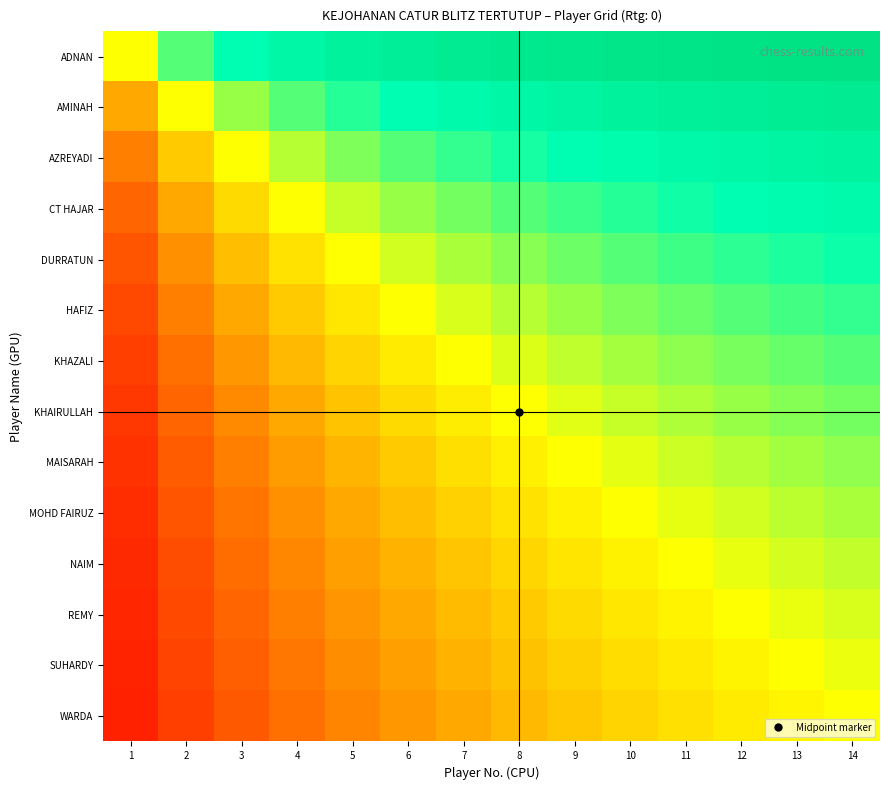

What is the difference between the highest and lowest values at 4?

0.6